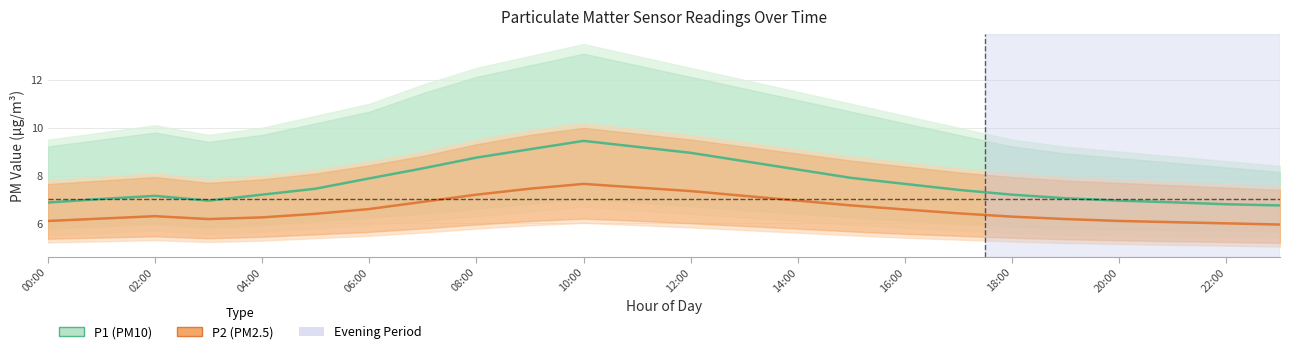

True or false: P1 and P2 intersect in this chart.

False